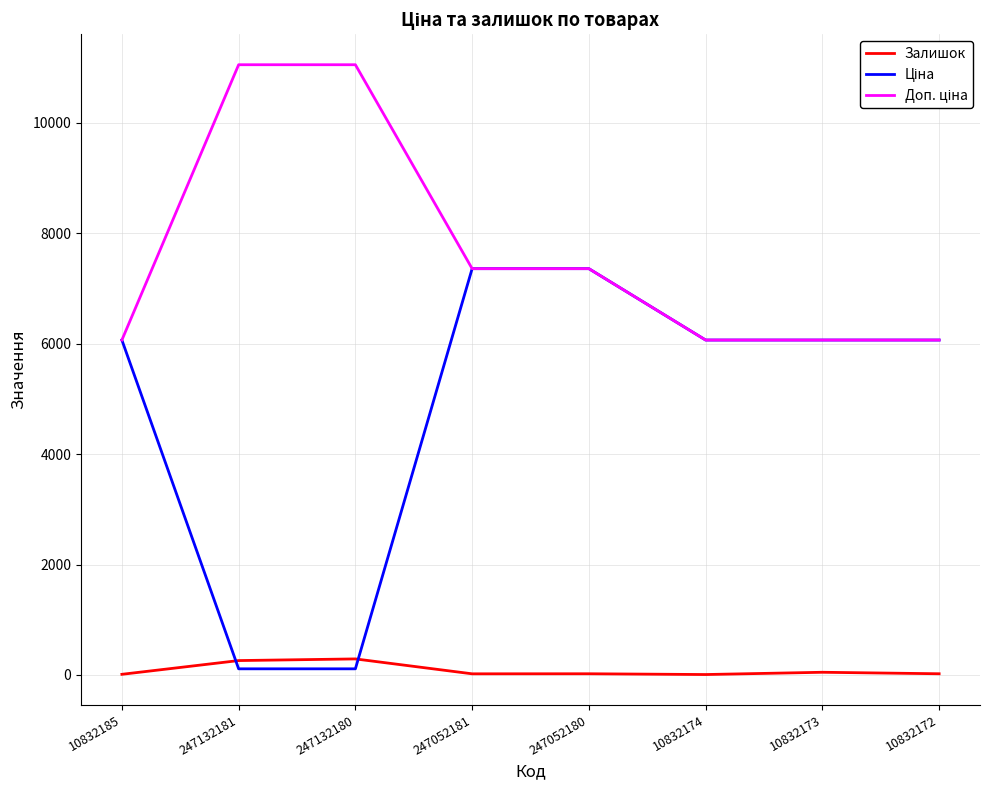

Count the number of categories in the chart.

8